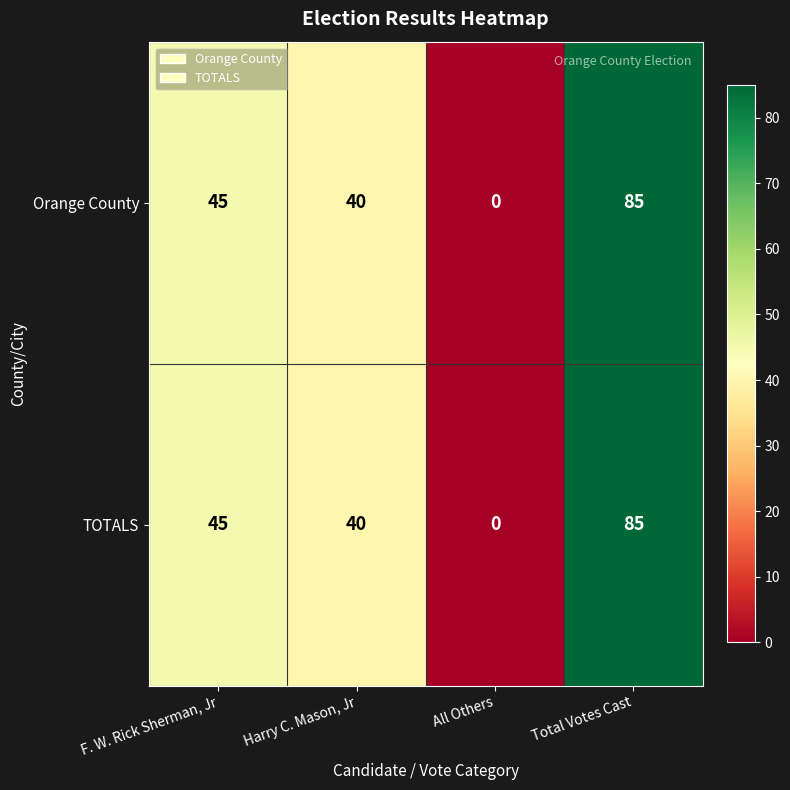

Rank the categories by TOTALS value from highest to lowest.

Total Votes Cast, F. W. Rick Sherman, Jr, Harry C. Mason, Jr, All Others